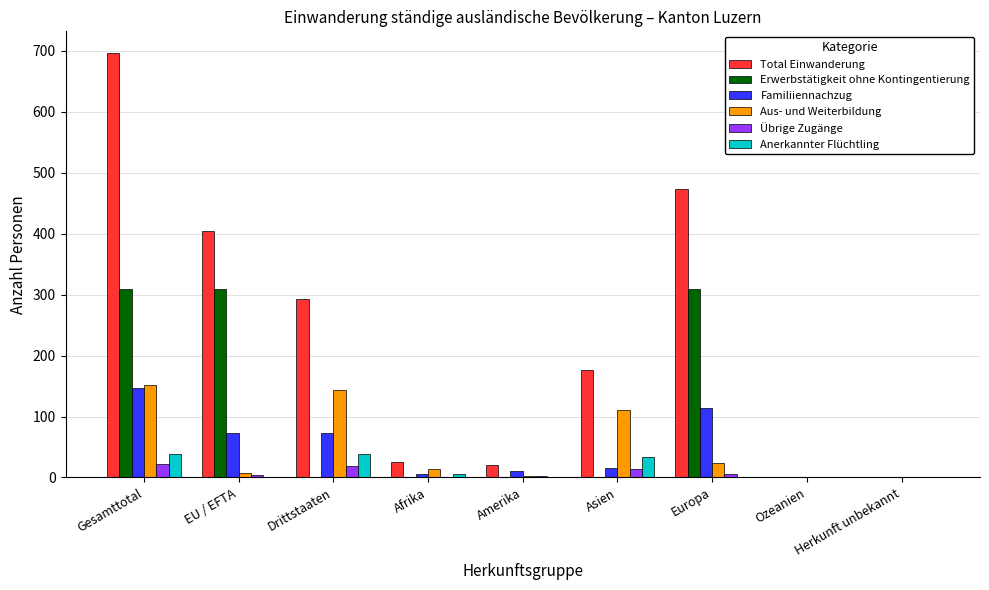

Is the value of Übrige Zugänge at EU / EFTA greater than the value of Total Einwanderung at Asien?

No